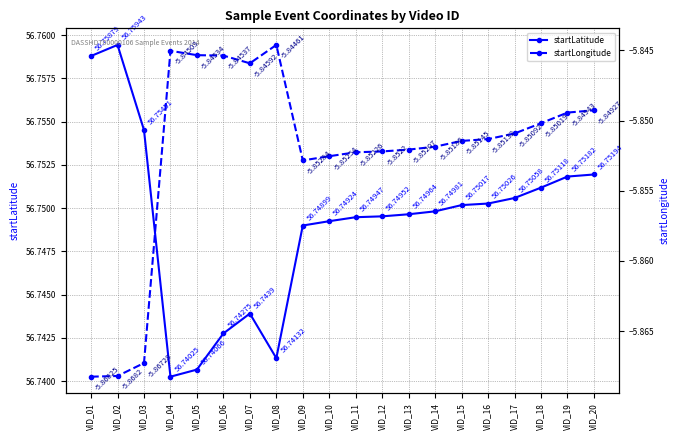

Does the chart have visible grid lines?

Yes